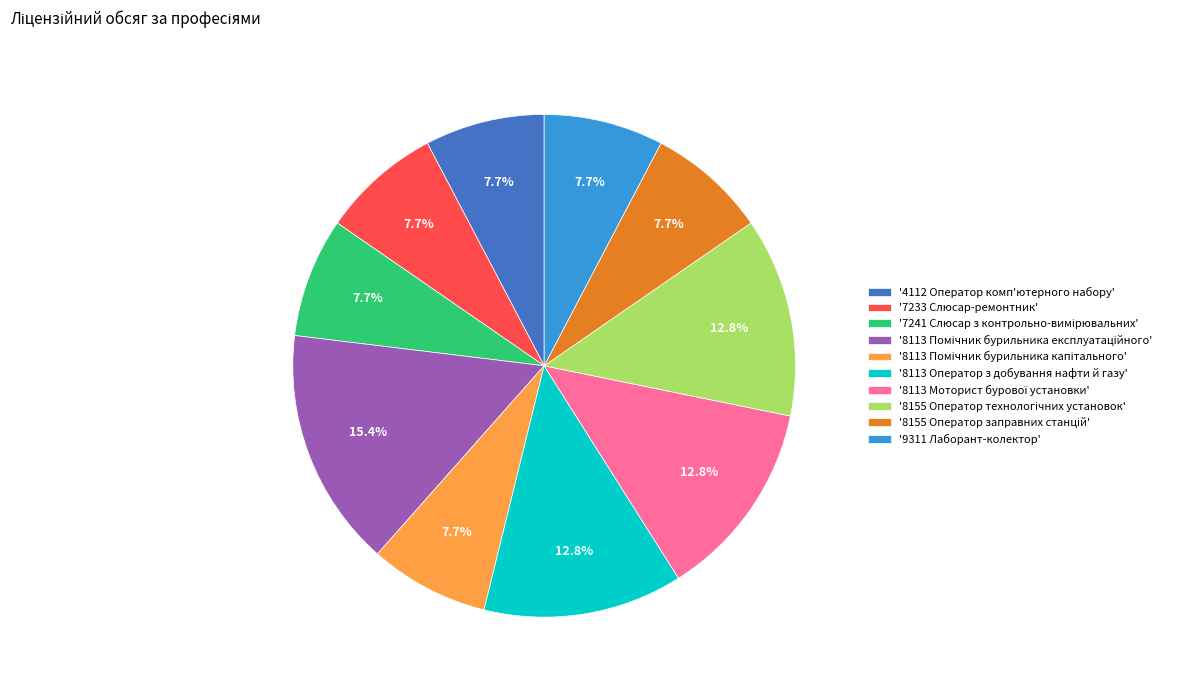

How much of the chart is everything except '7233 Слюсар-ремонтник'?

92.3%